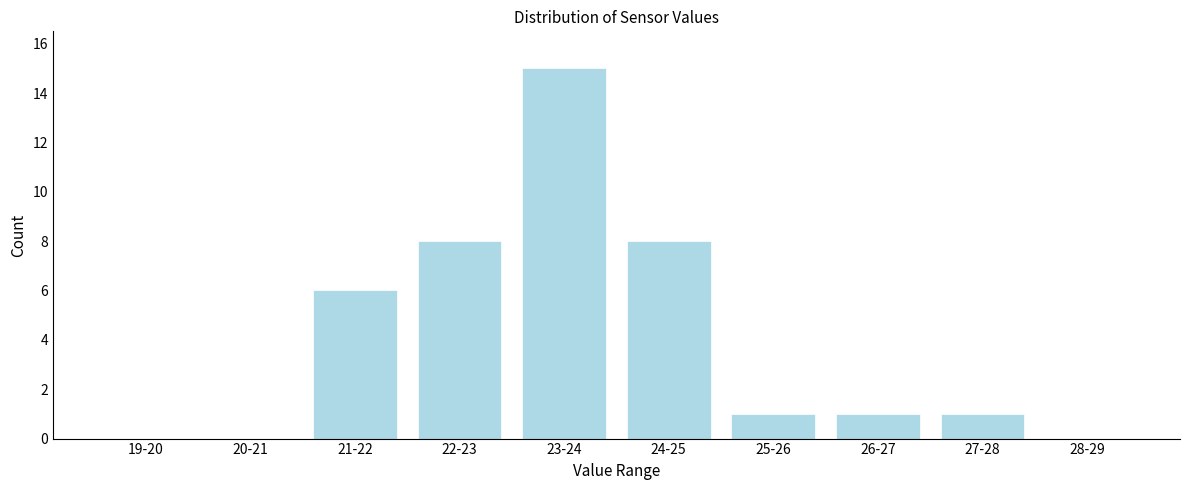

Reading right to left, list all the values displayed in this chart.

28-29=0	27-28=1	26-27=1	25-26=1	24-25=8	23-24=15	22-23=8	21-22=6	20-21=0	19-20=0